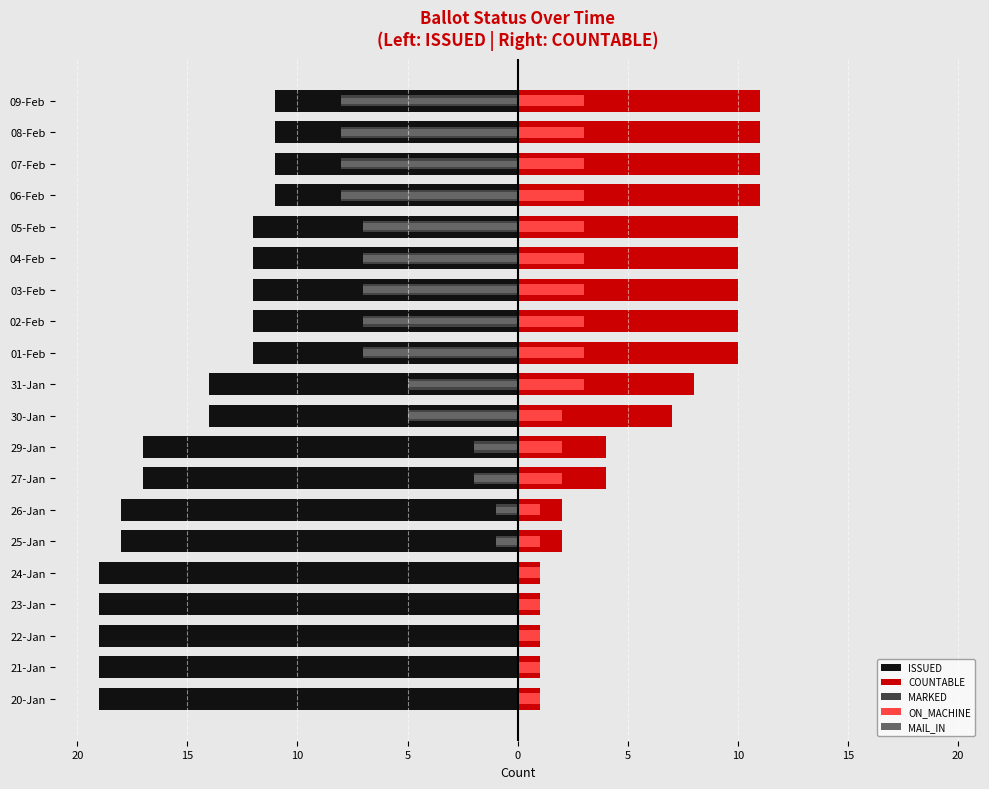

How many data points in COUNTABLE are less than 8?

10